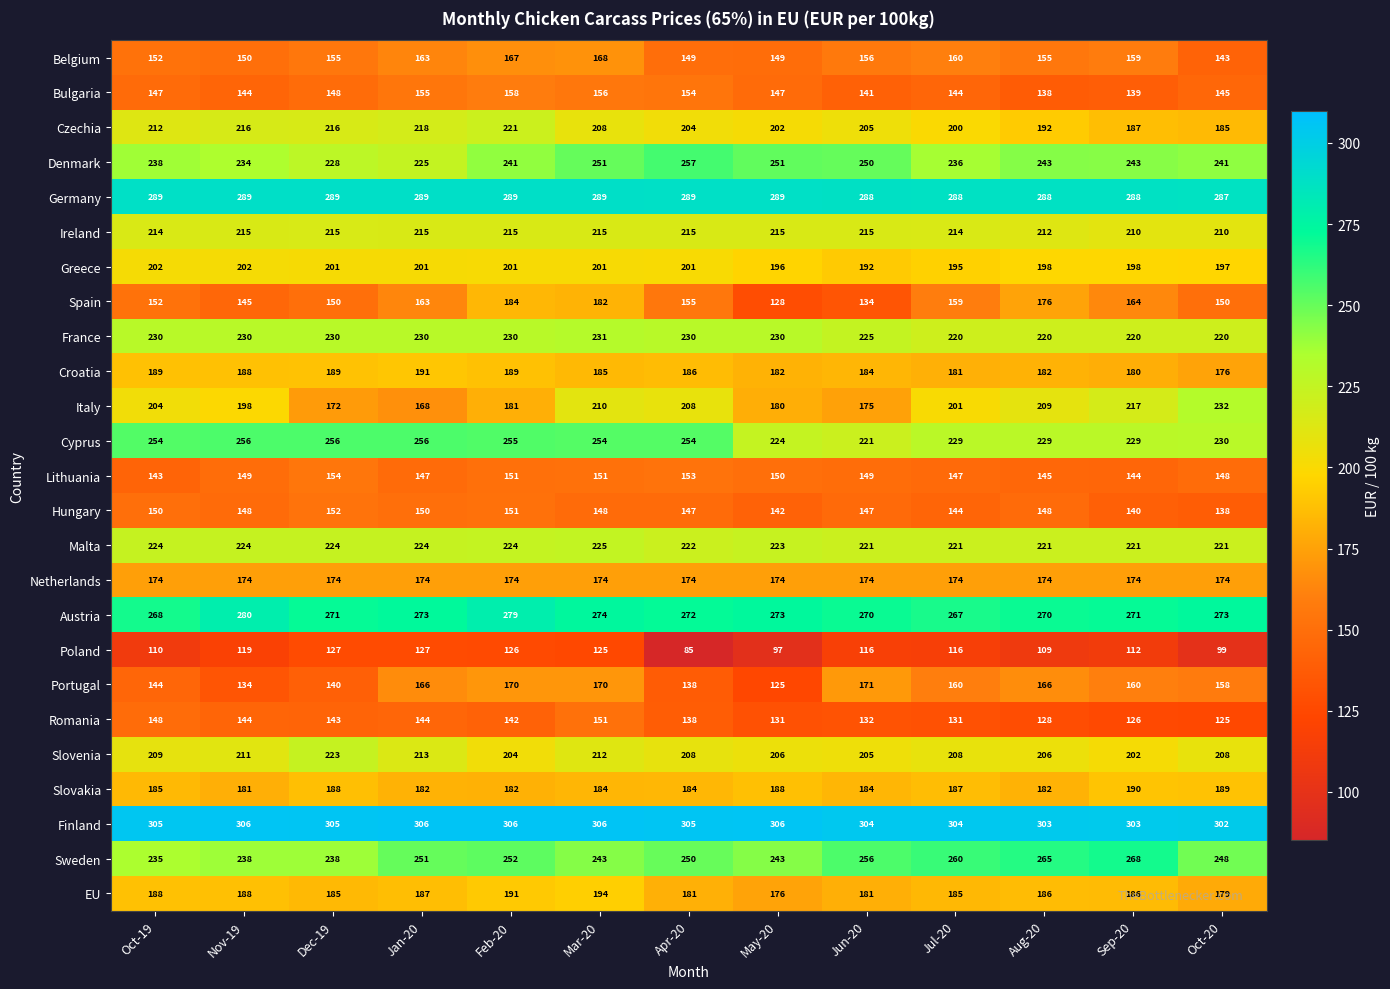

What is the maximum value shown in the chart?

306